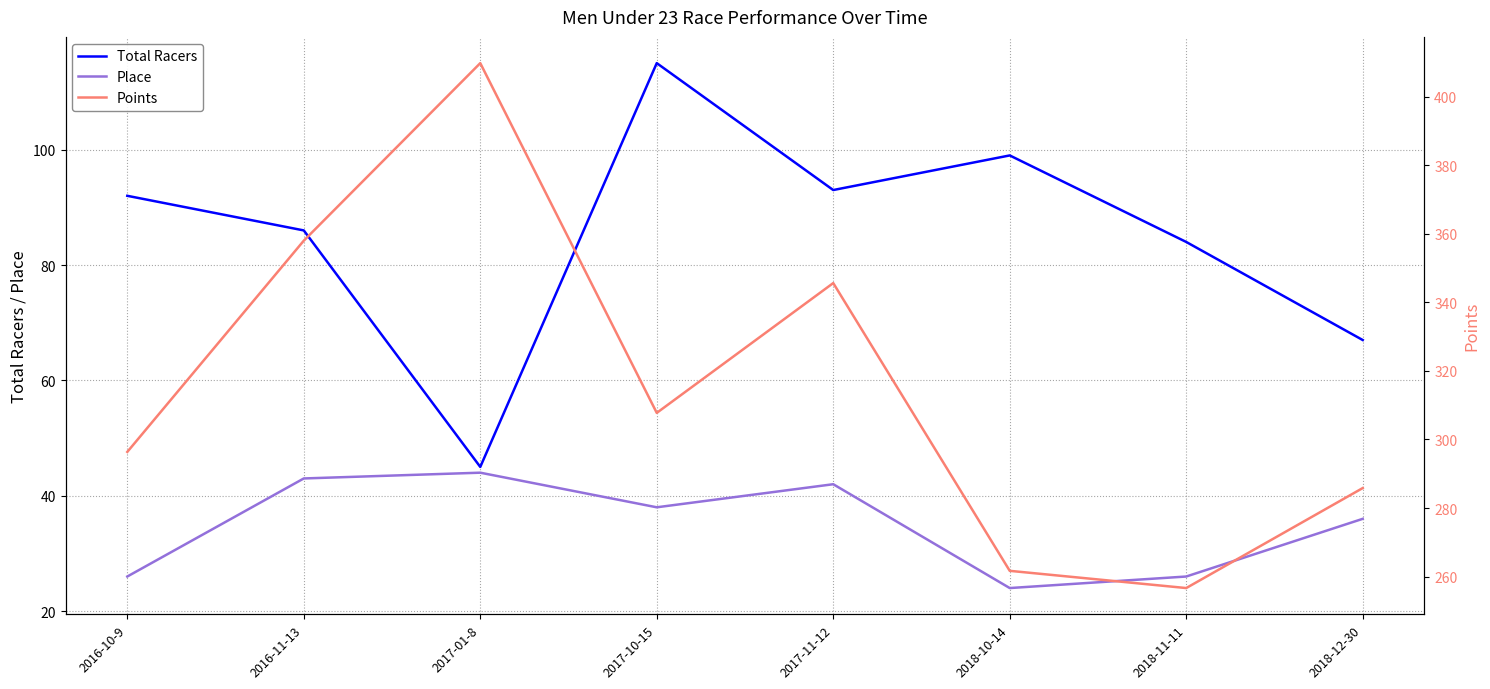

Does the chart have visible grid lines?

Yes